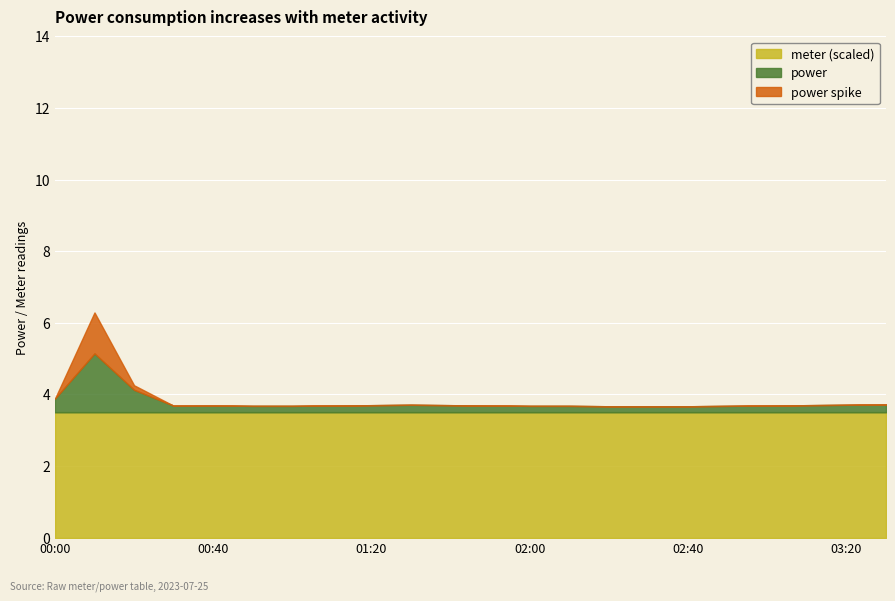

What are all the series names shown in the legend?

meter (scaled), power, power spike